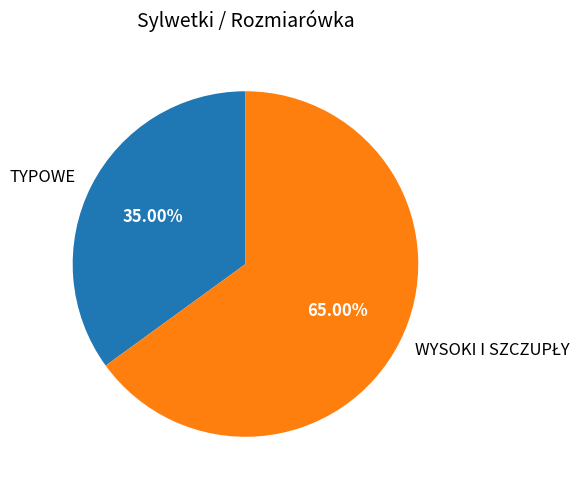

Is TYPOWE the majority of the pie?

No